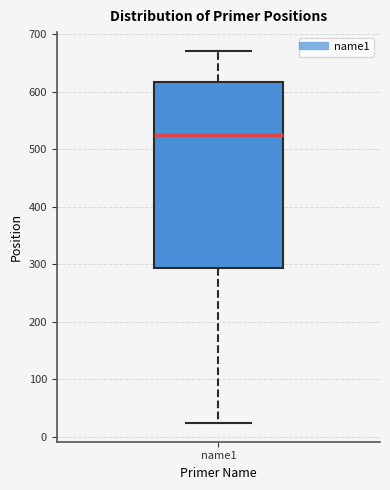

Read this box plot against the y-axis: the position of the median line, the range covered by the box, and the ends of both whiskers. The values are not printed on the chart, so give them approximately, as read against the axis.

median 520, box 290 to 620, whiskers 20 to 670